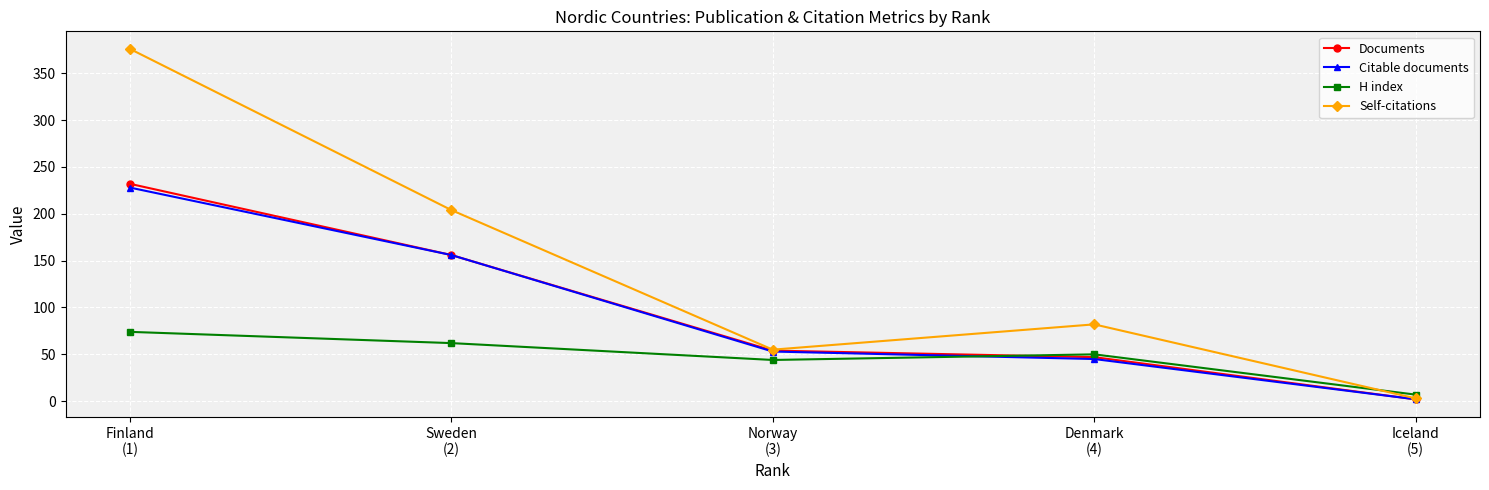

At which label does Documents reach its minimum?

Iceland
(5)